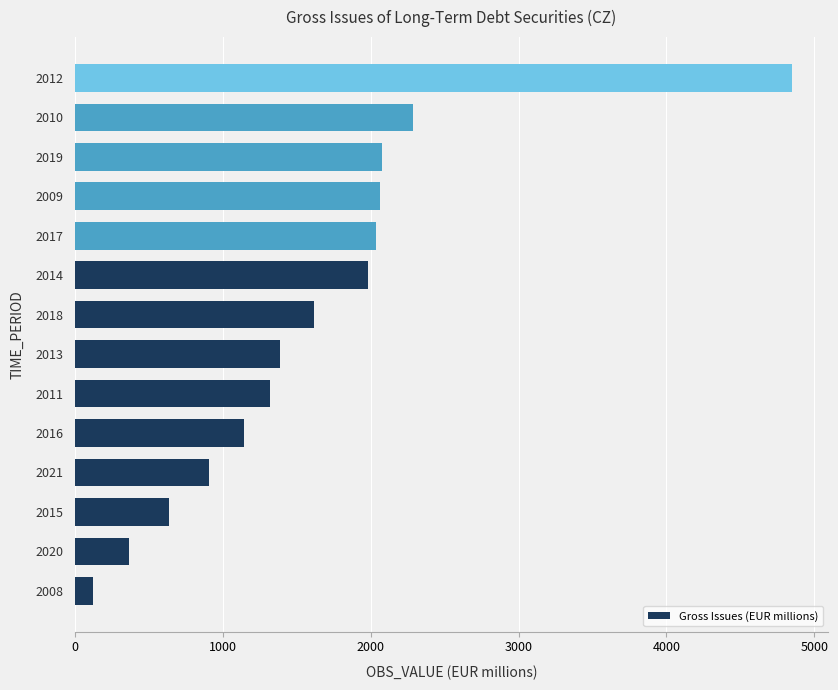

The chart shows a value of 1145.5 at 2016. True or false?

True